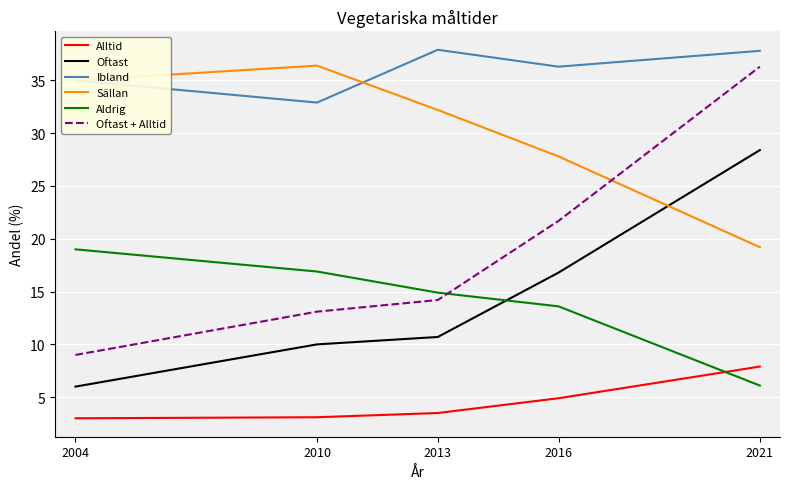

Is it true that Oftast + Alltid equals 36.3 at 2021?

True